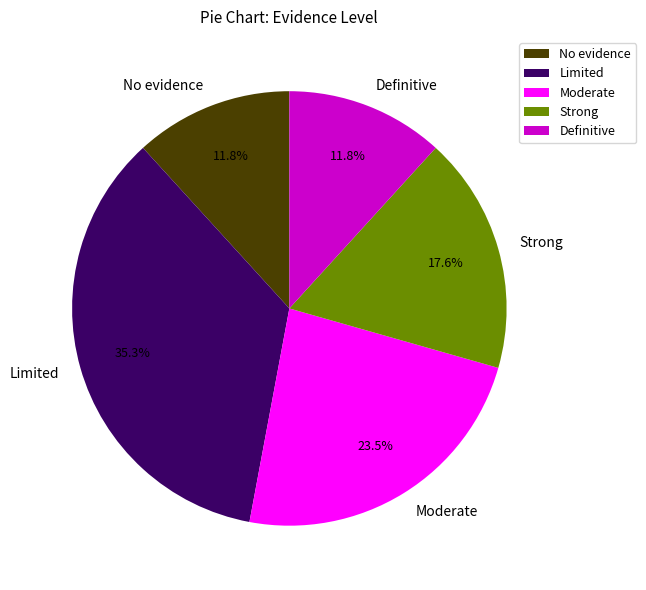

How many segments does this pie chart have?

5